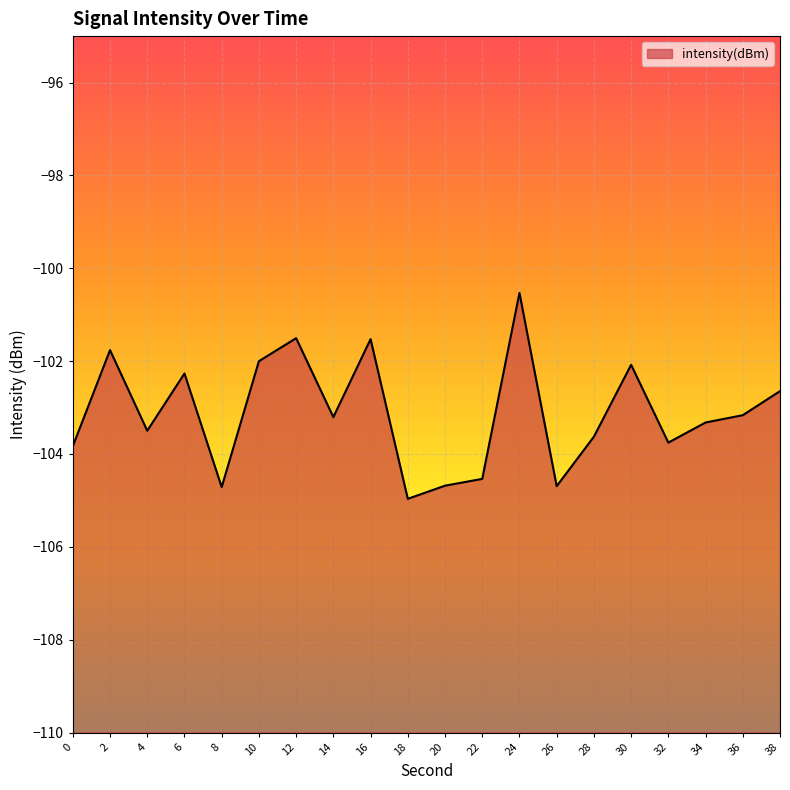

How many interior local peaks (higher than both neighbors) does the data have?

6